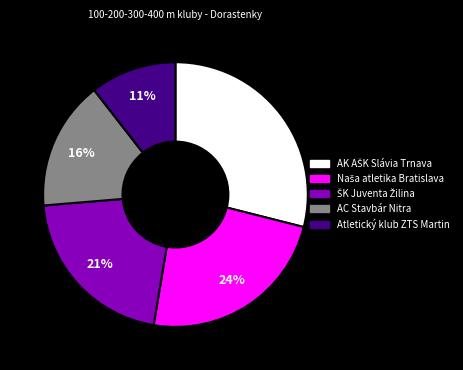

To the nearest percent, what portion does AC Stavbár Nitra represent?

16%